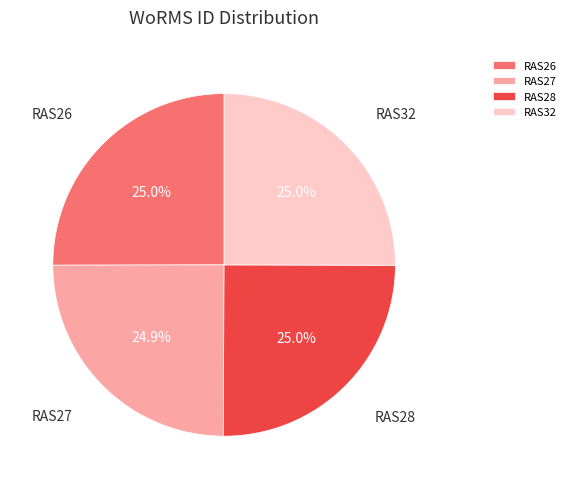

The RAS27 slice represents 33% of the pie. True or false?

False